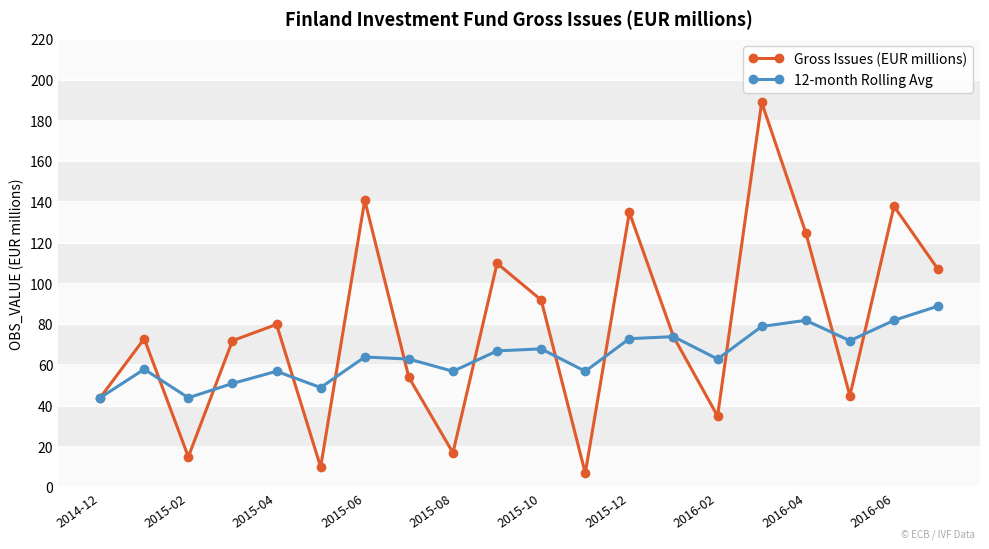

What is the greatest value displayed?

189